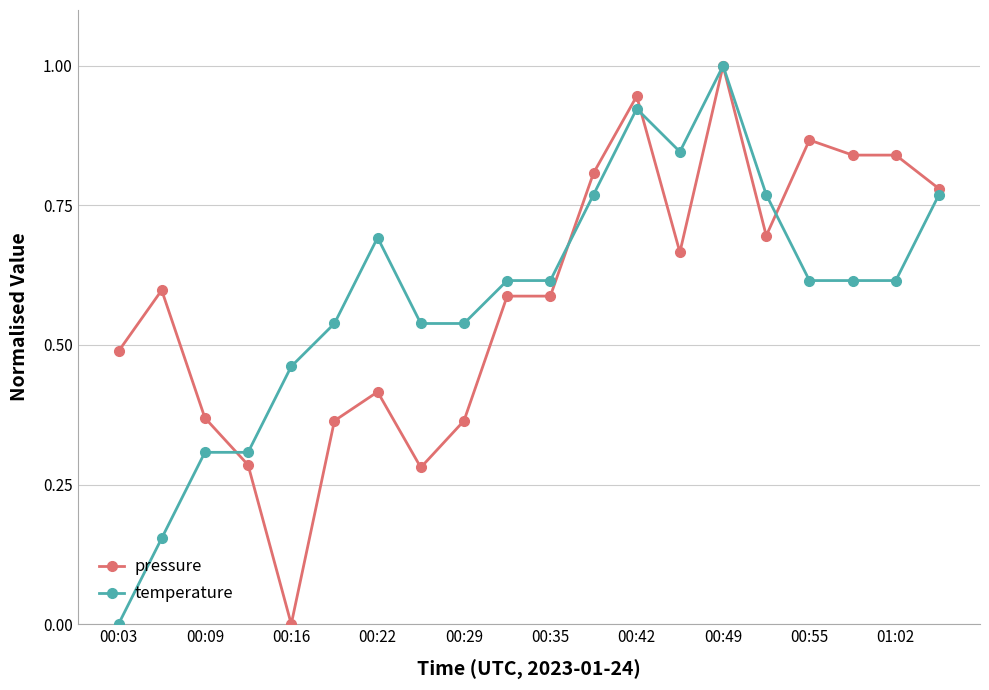

True or false: temperature has more than 1 points higher than both neighbors.

True